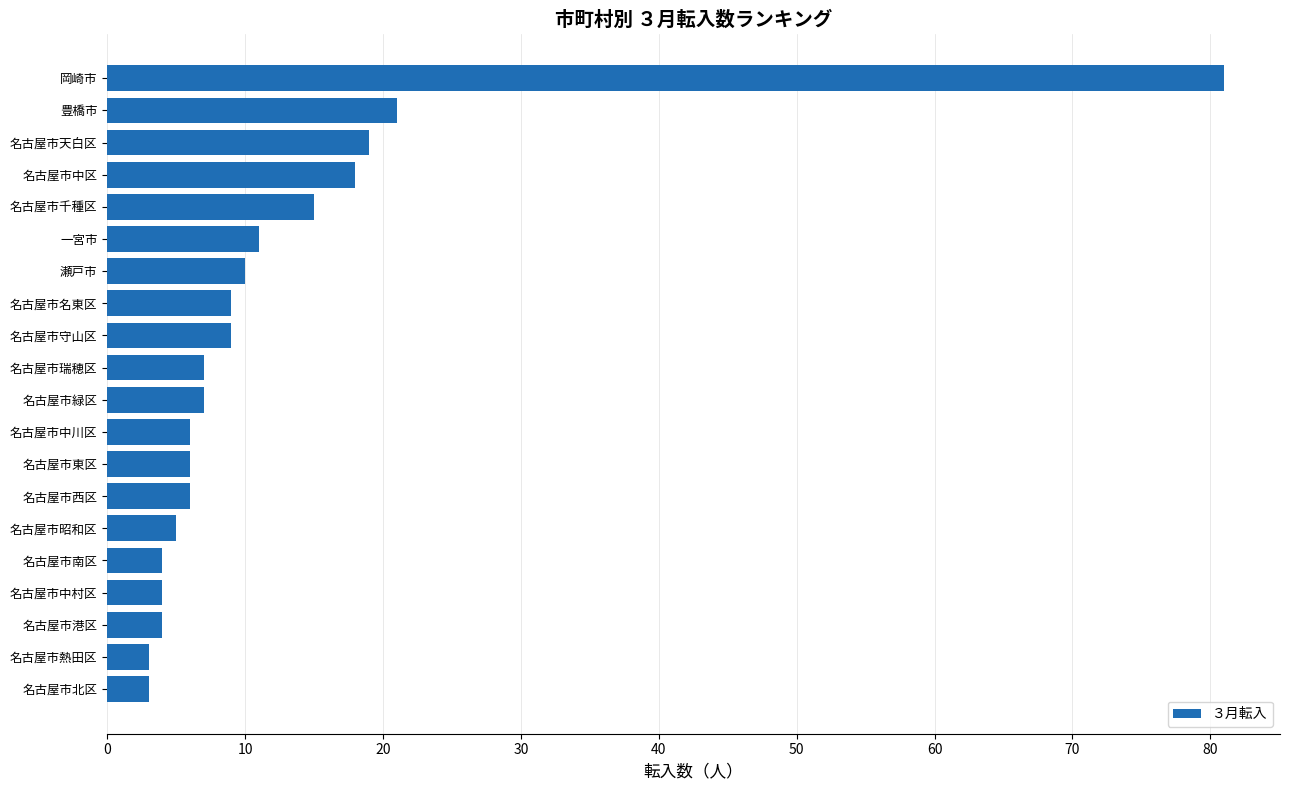

The chart shows a value of 11 at 名古屋市天白区. True or false?

False